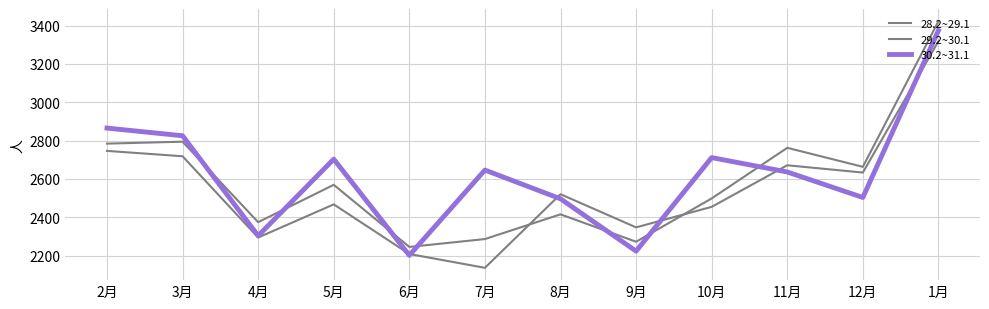

How many lines are shown in the chart?

3